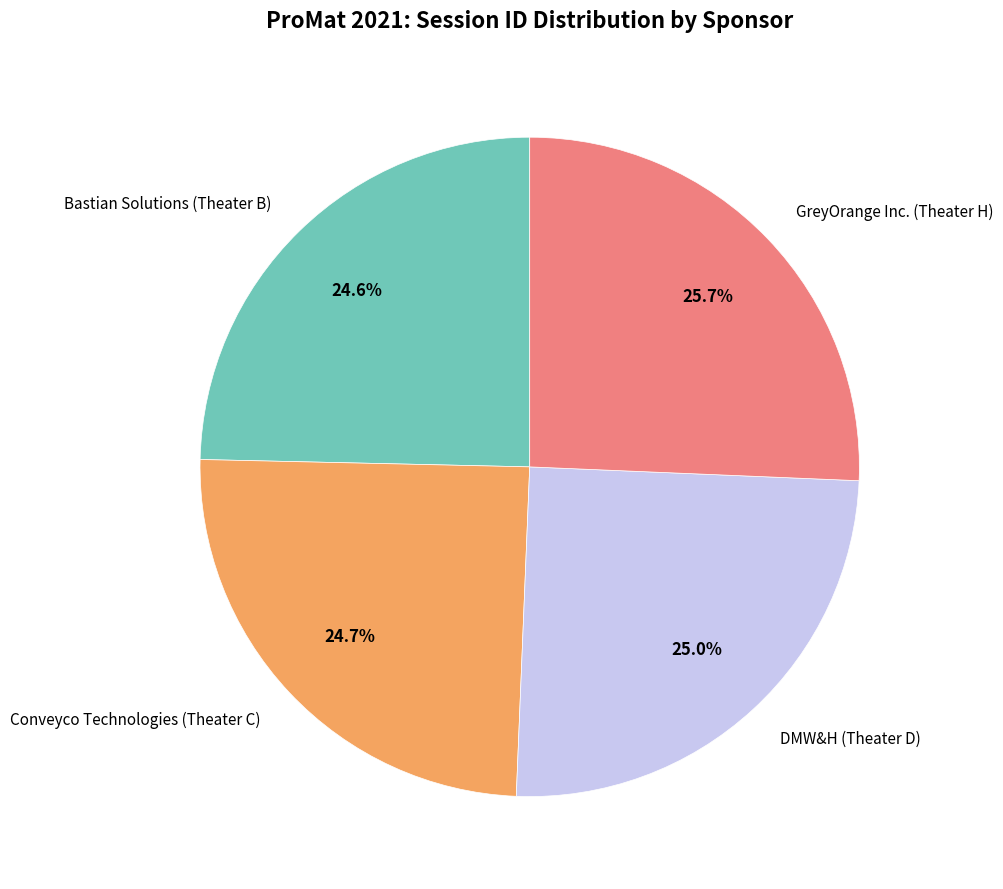

Count the number of slices in the pie.

4